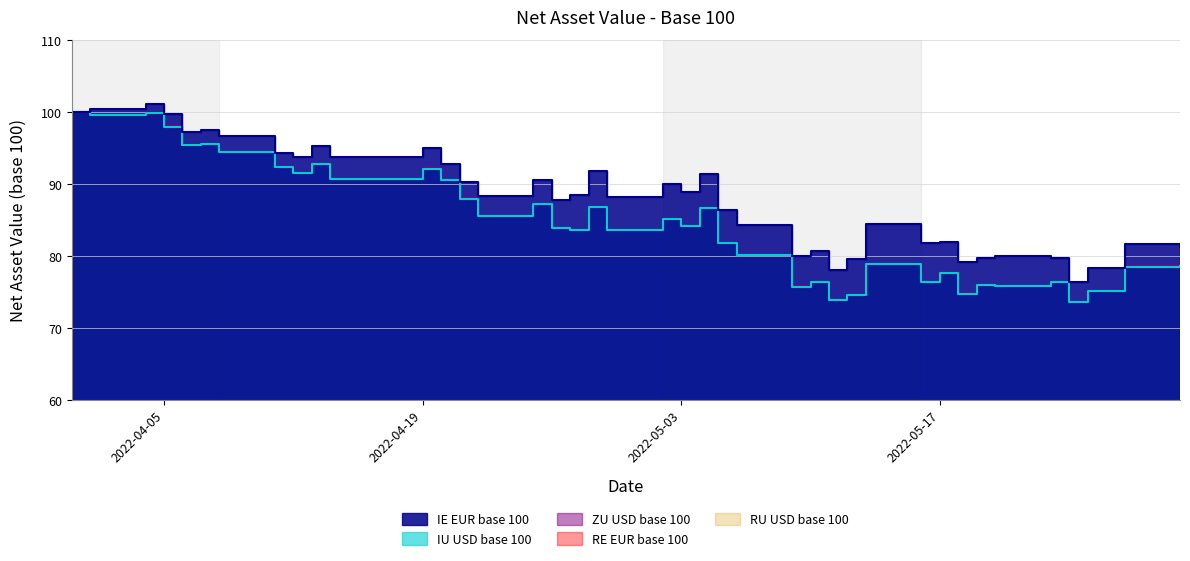

What position from the left is 2022-04-12?

9